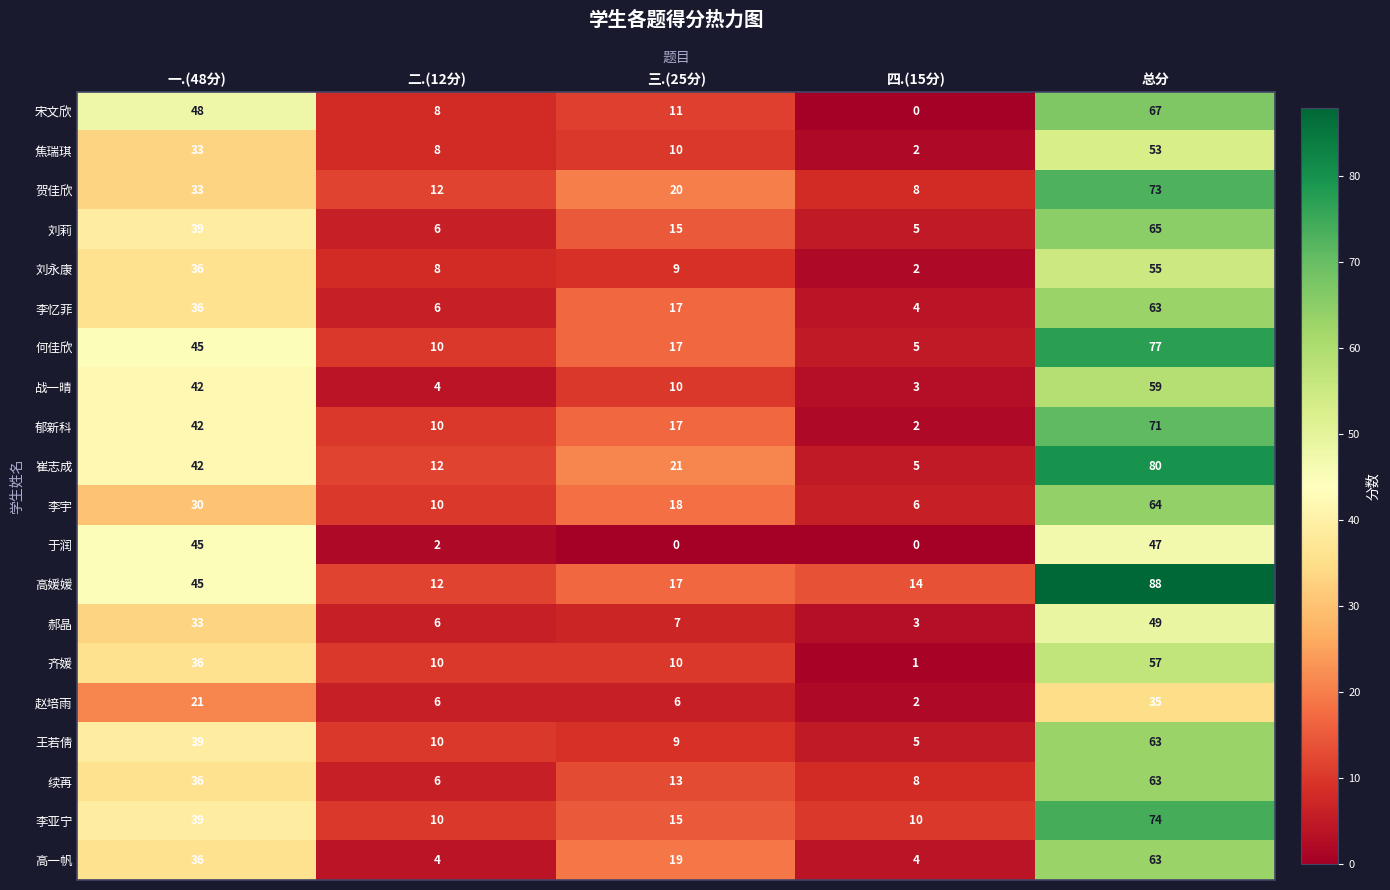

List the labels in order of 宋文欣 value, largest first.

总分, 一.(48分), 三.(25分), 二.(12分), 四.(15分)